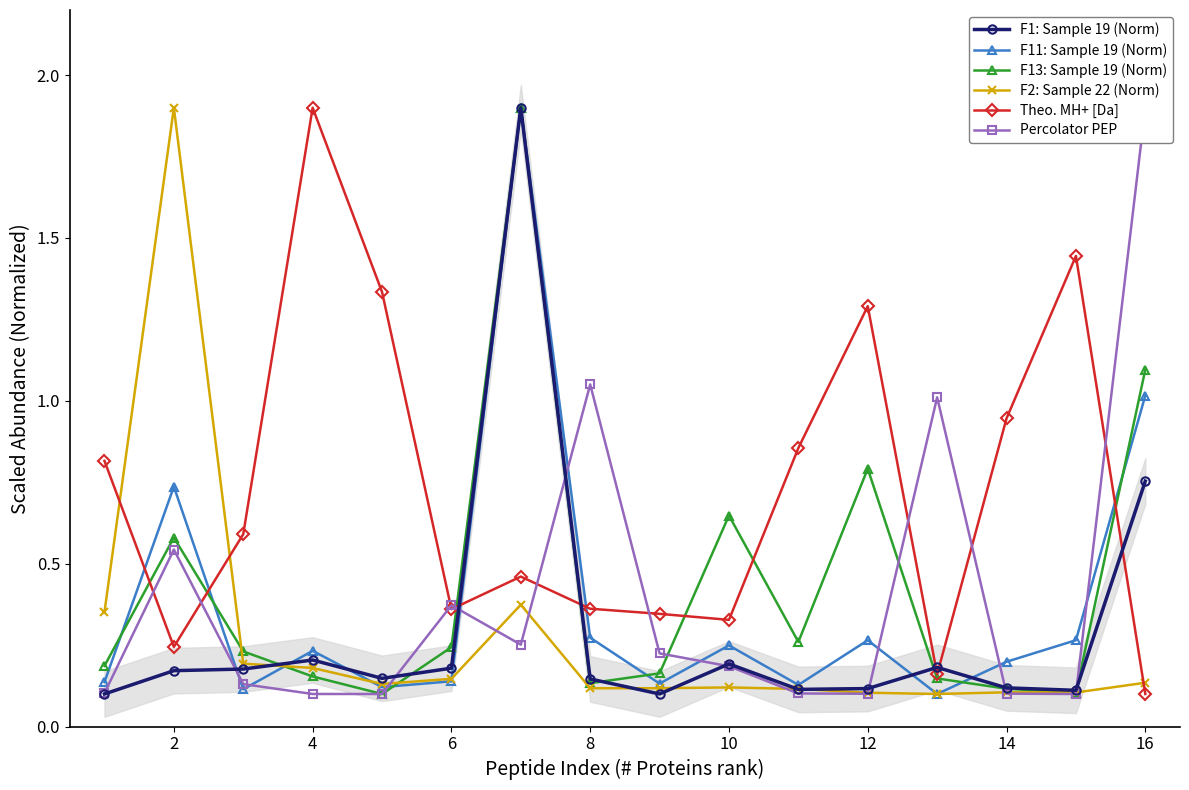

What is the minimum value shown in the chart?

0.1